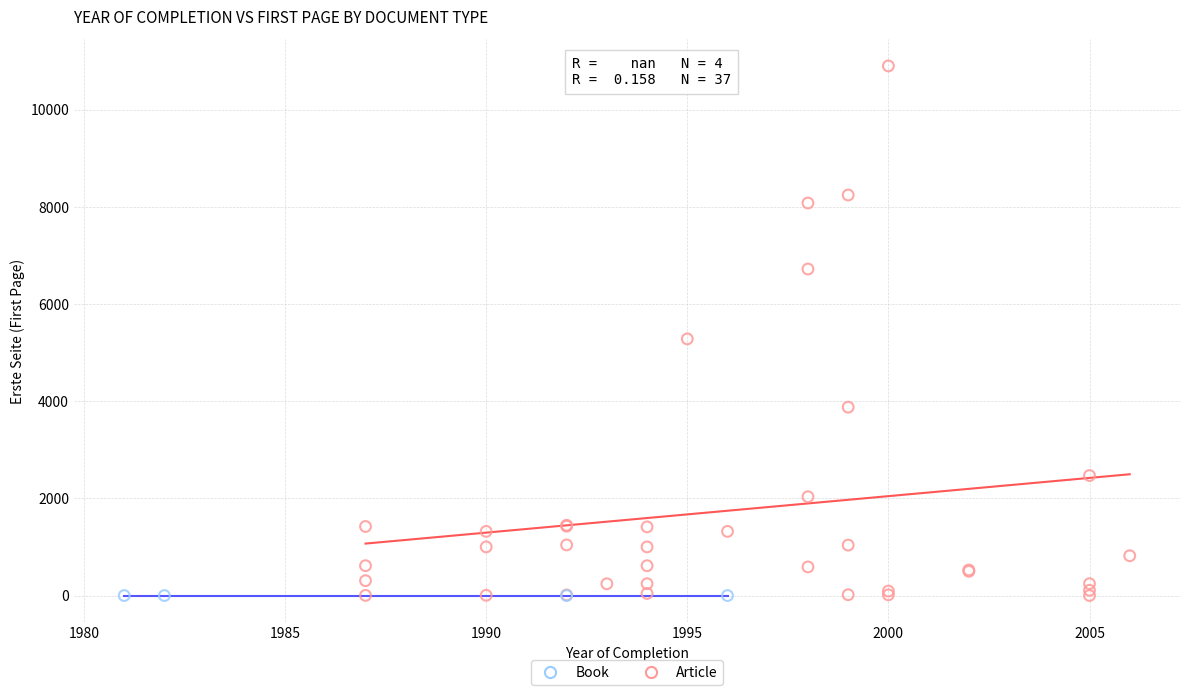

Which series reaches the maximum Y coordinate?

Article